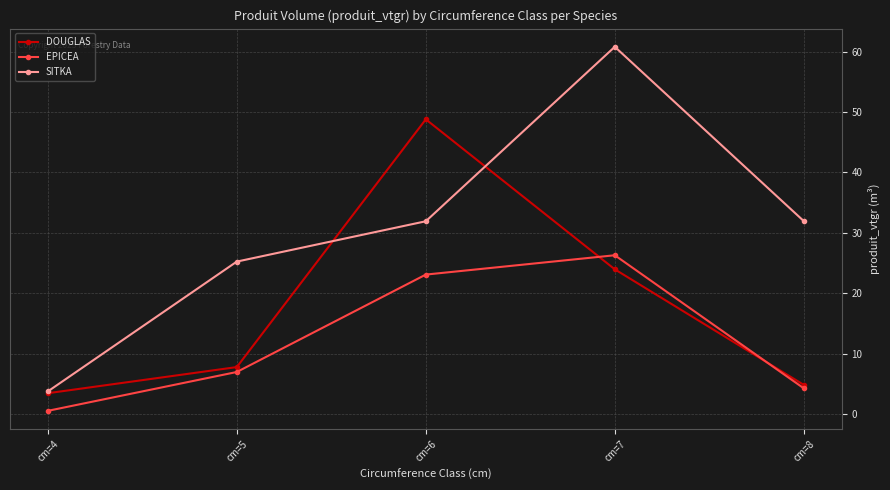

What is the value of the DOUGLAS point at the 2nd from the left?

7.8